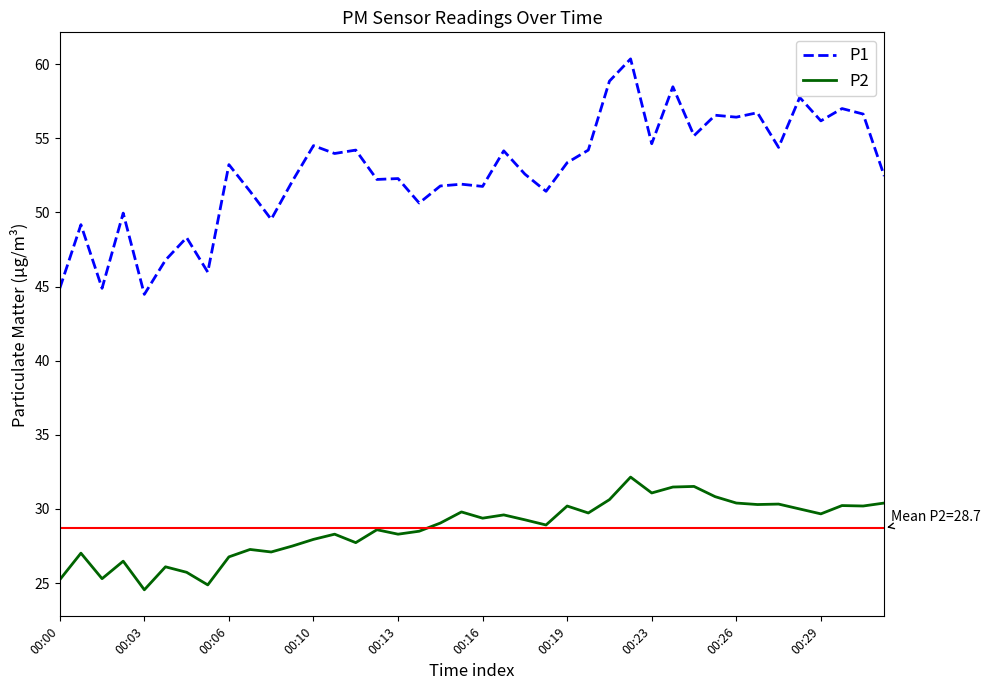

Does the chart have visible grid lines?

No